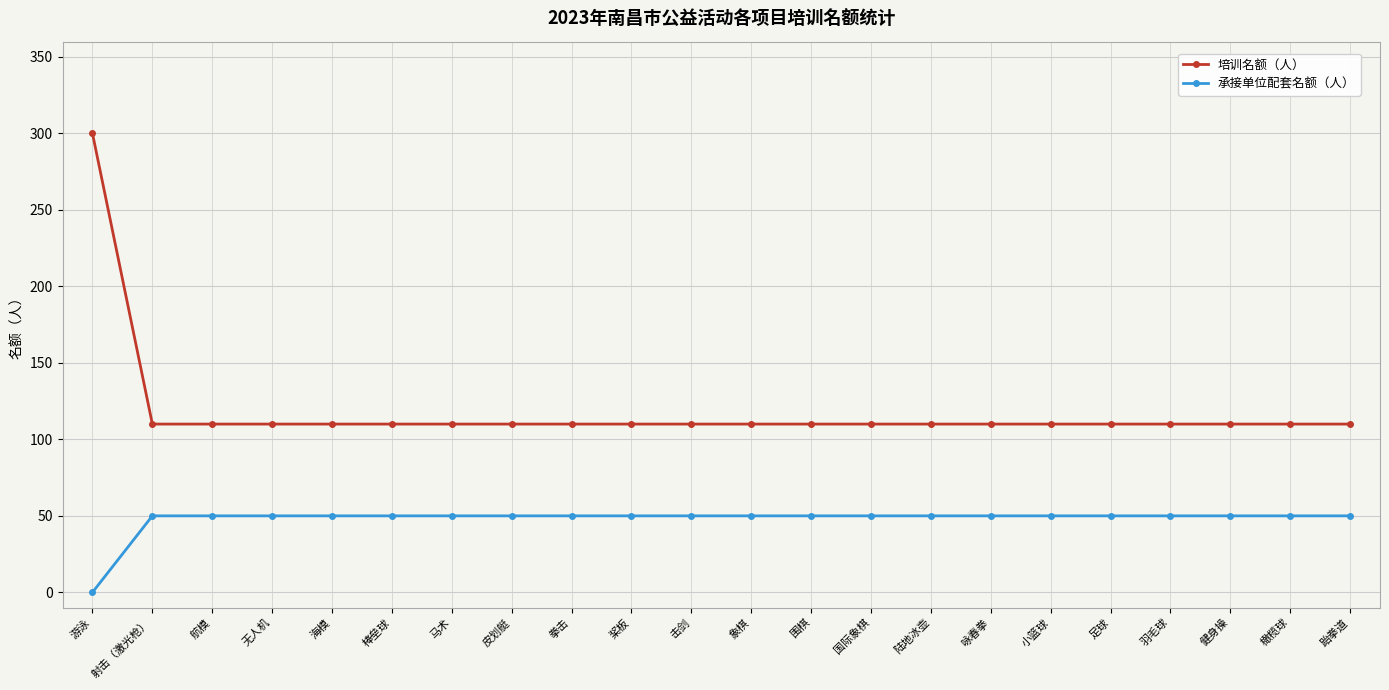

Does the chart have visible grid lines?

Yes